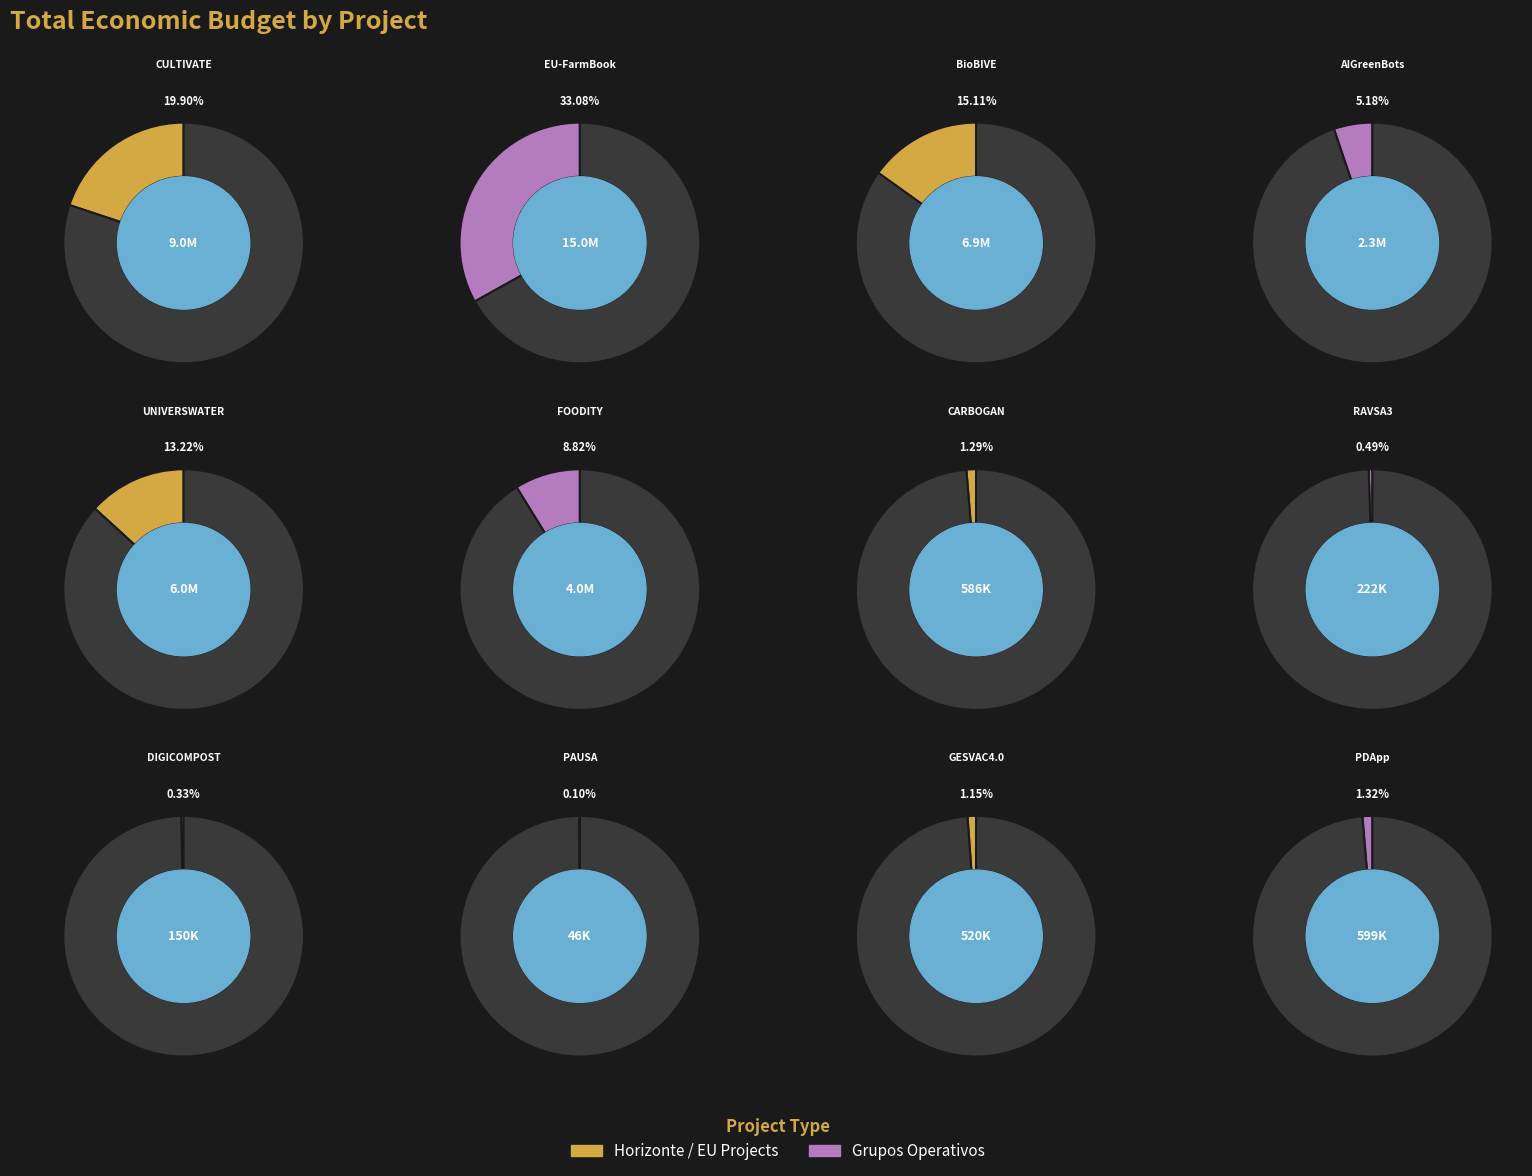

What percentage is the UNIVERSWATER slice, to the nearest percent?

13%